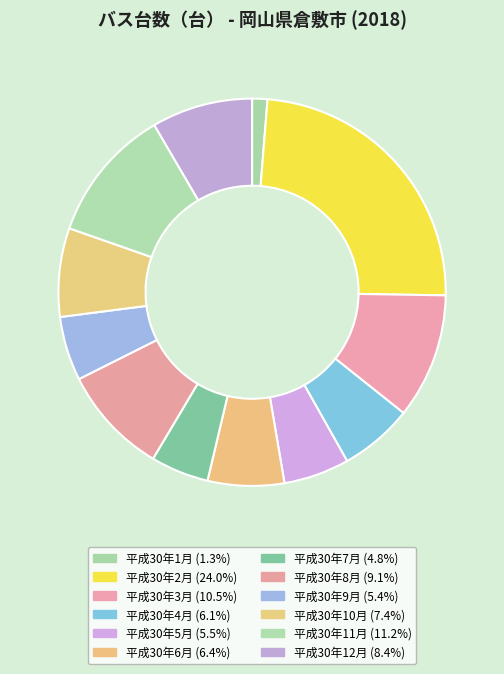

Is it true that 平成30年7月 is 5% of the pie?

True